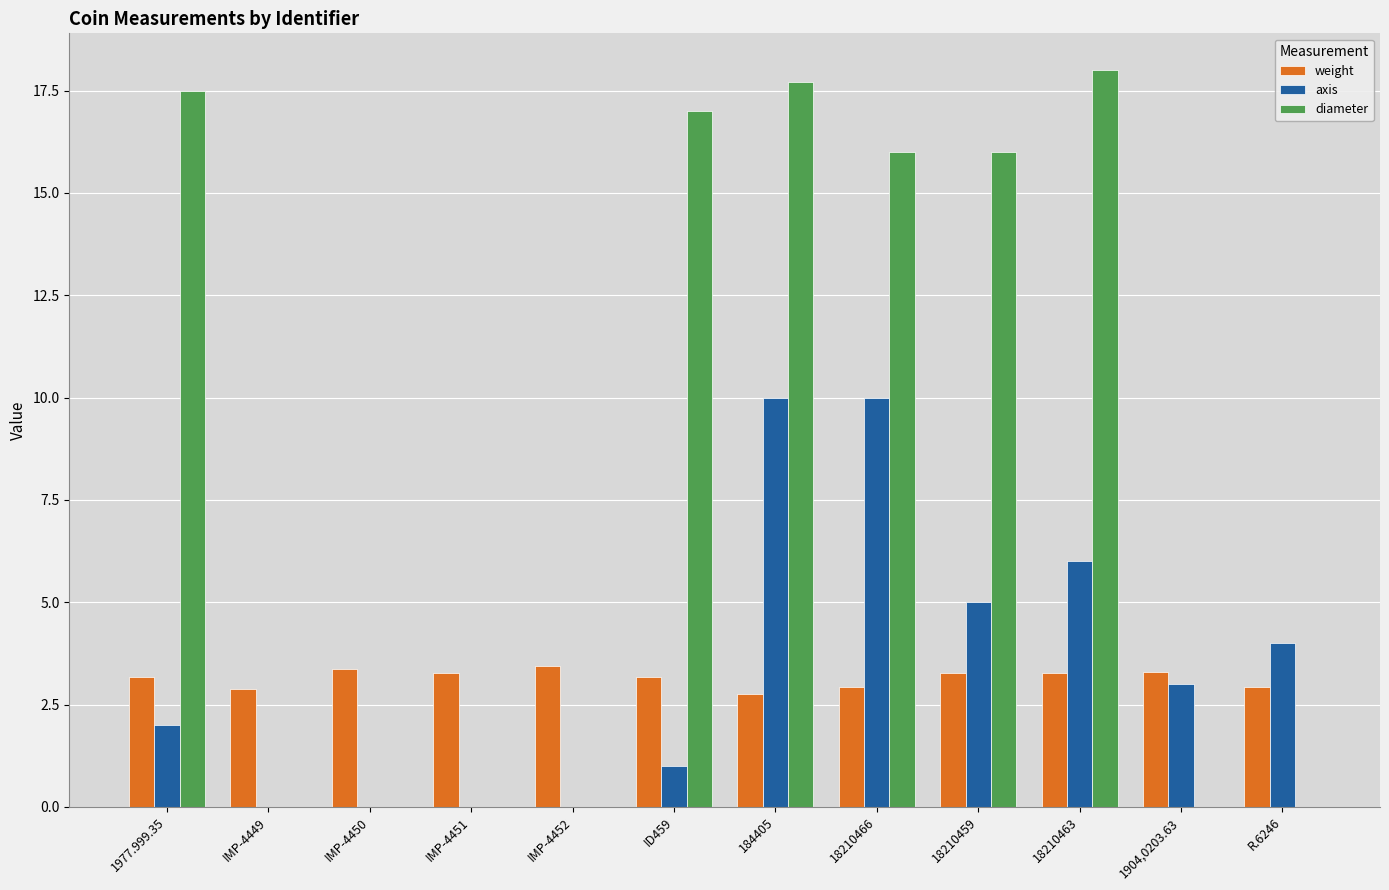

Which series has the widest spread of values?

diameter